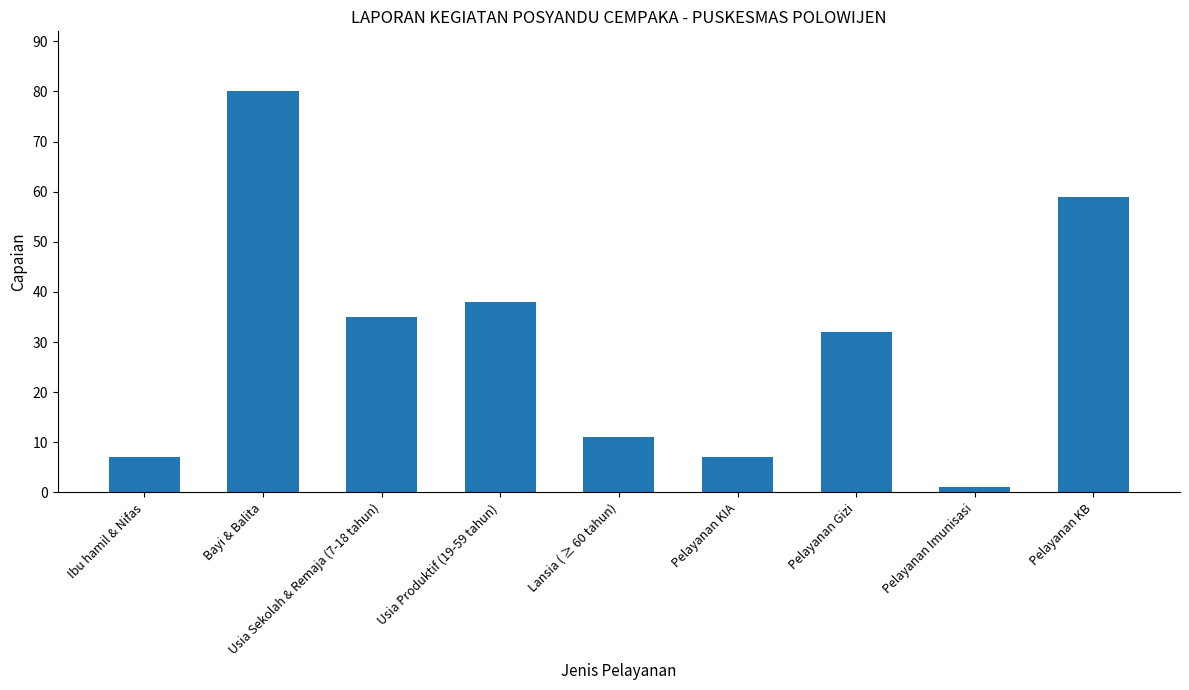

What is the difference between the maximum and second lowest values?

73